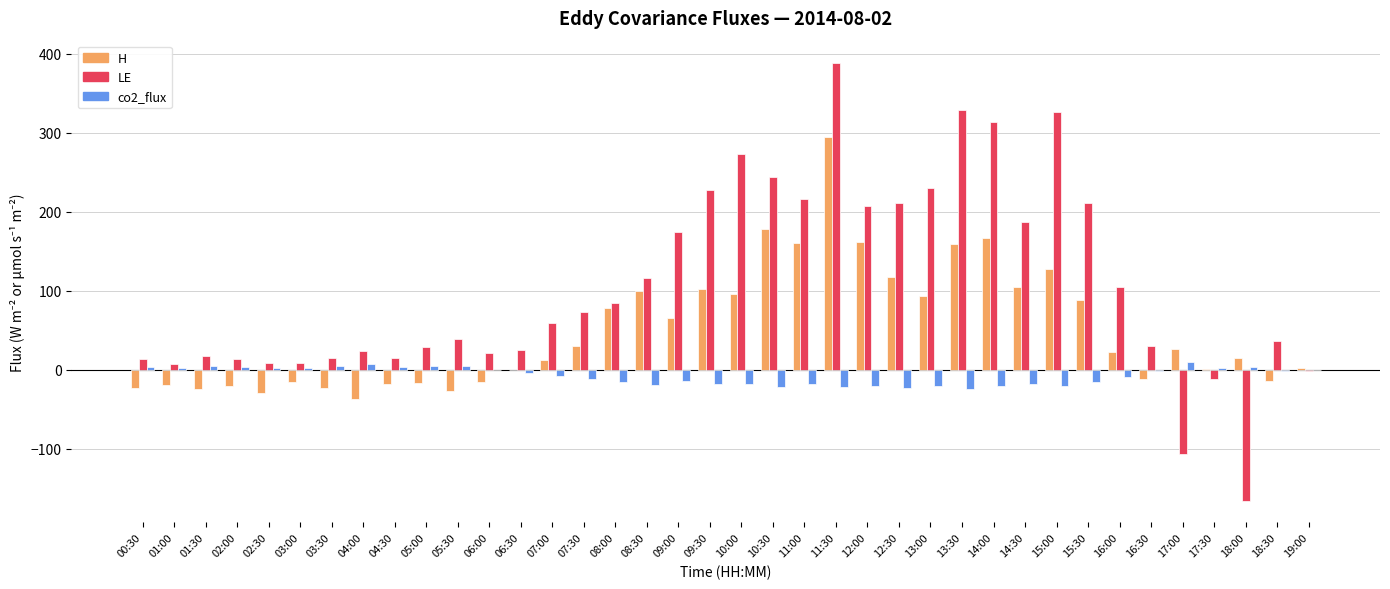

Which series has the largest total across all categories?

LE